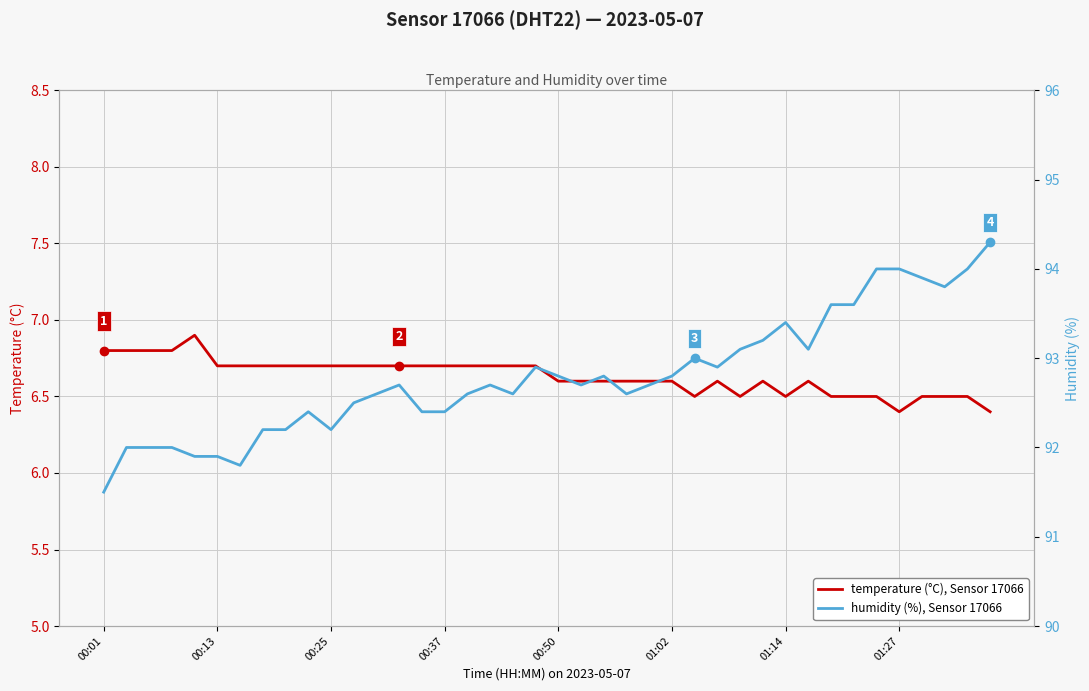

The temperature (°C), Sensor 17066 series shows 6.4 at 01:27. True or false?

True